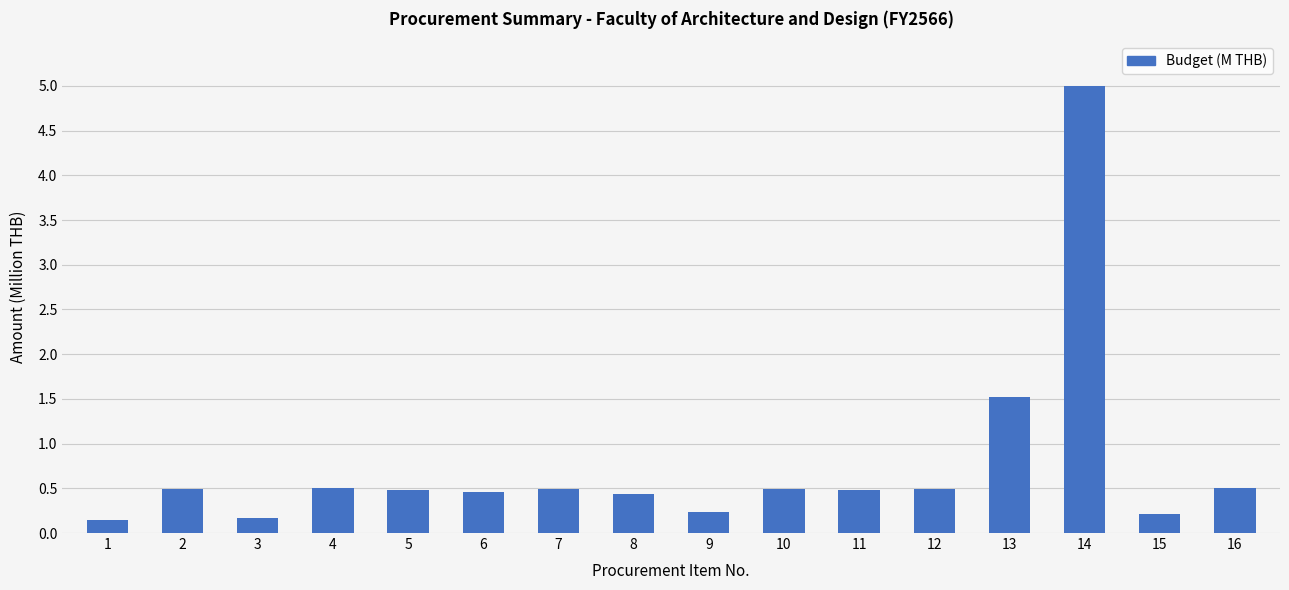

Which label corresponds to the largest value in the chart?

14